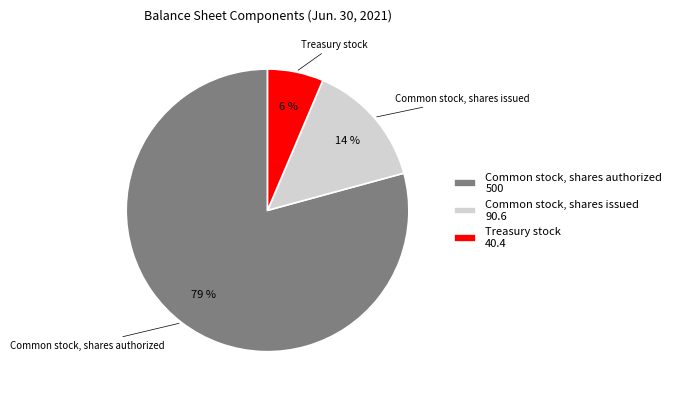

Approximately how many times larger is the value at Treasury stock compared to Common stock, shares authorized?

0.1